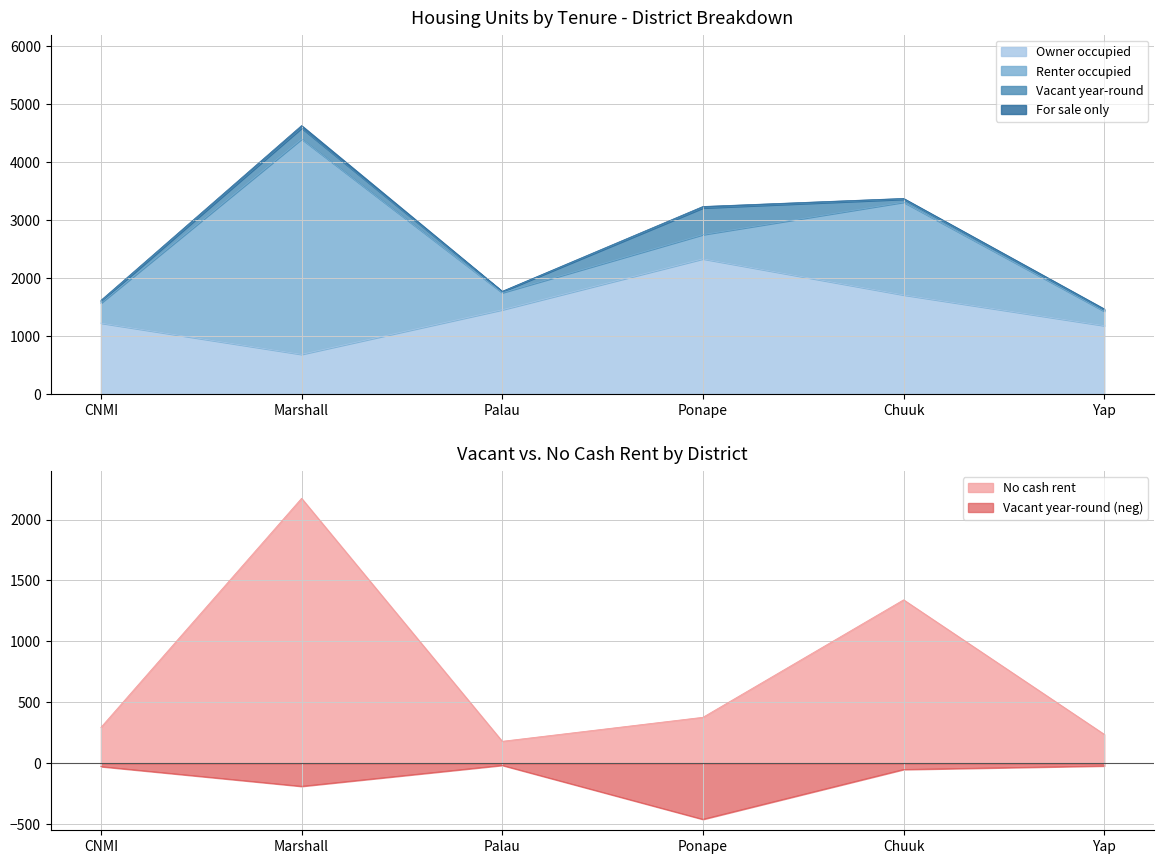

List the labels in order of Renter occupied value, largest first.

Marshall, Chuuk, Ponape, CNMI, Yap, Palau